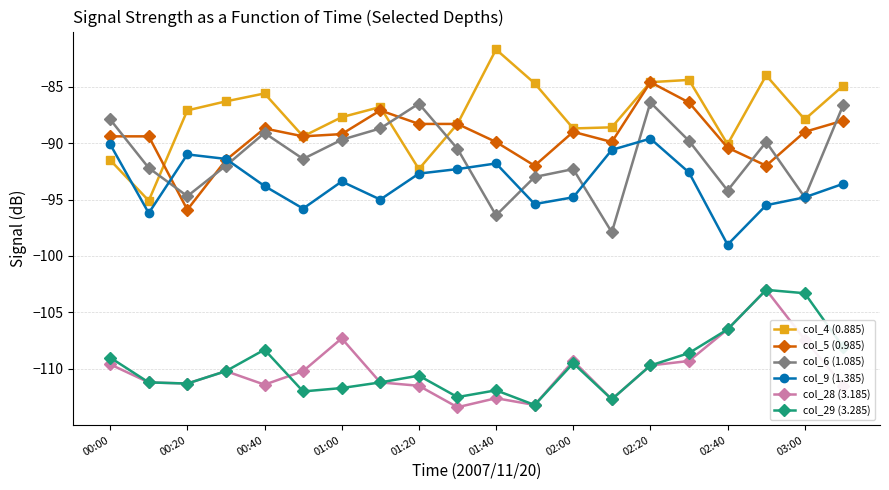

What is the value of the col_28 (3.185) point at the 5th from the left?

-111.4